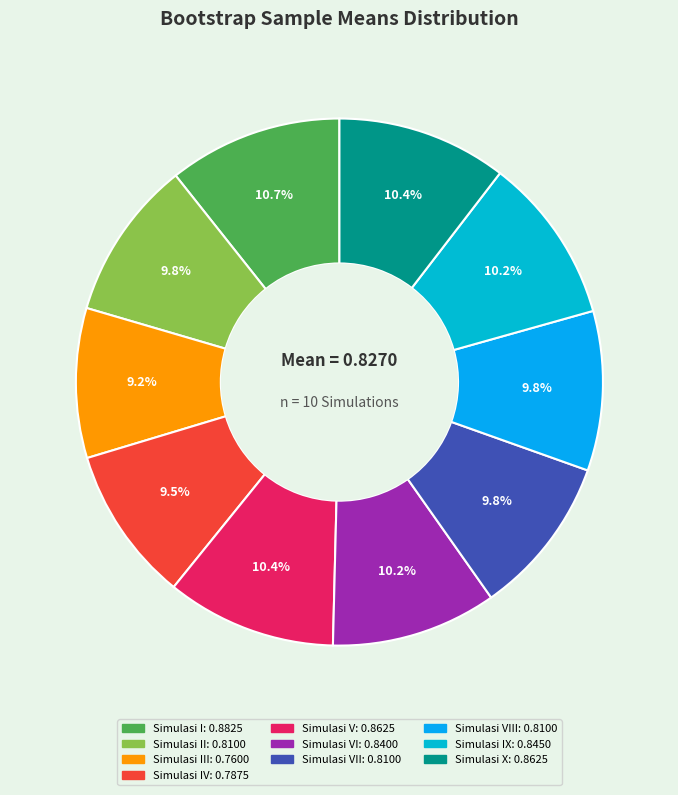

Does any single category account for the majority?

No